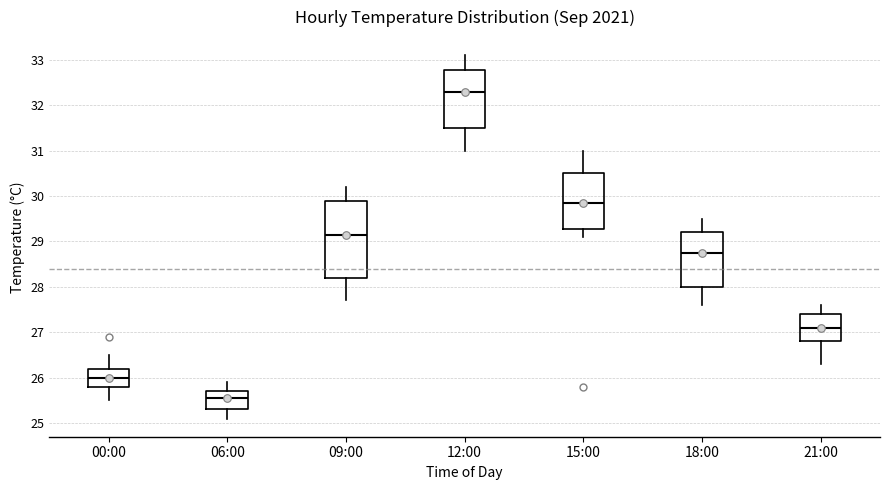

Which box has the lowest median line?

06:00